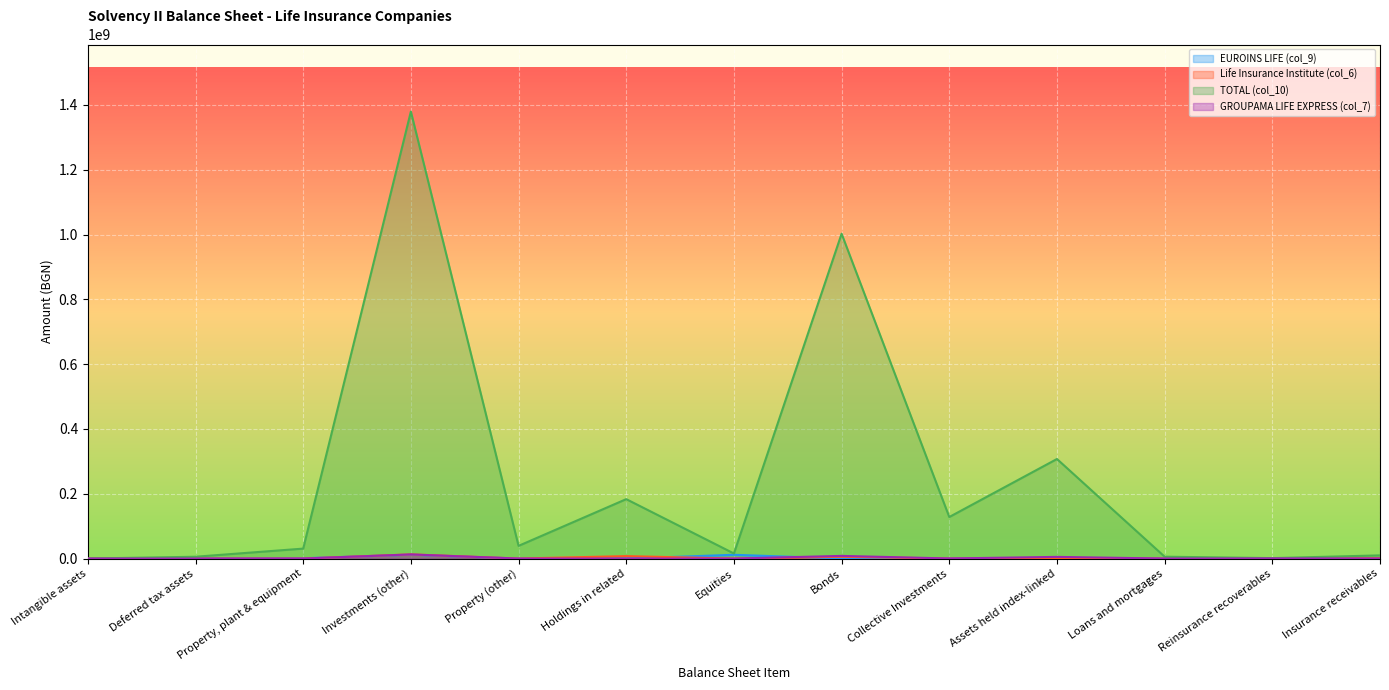

True or false: EUROINS LIFE (col_9) and TOTAL (col_10) cross at least once.

False